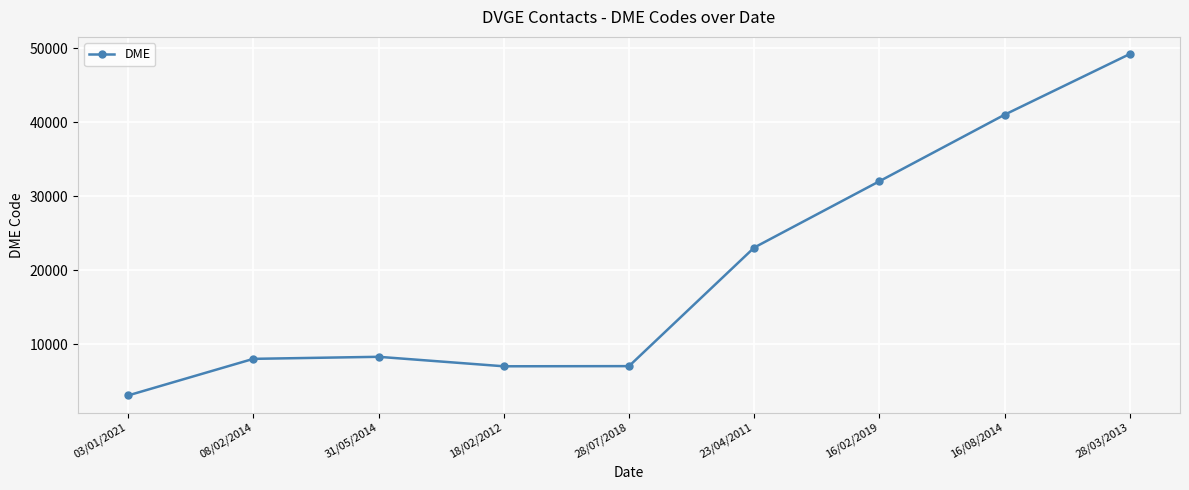

At which category does the chart reach its peak across all series?

28/03/2013